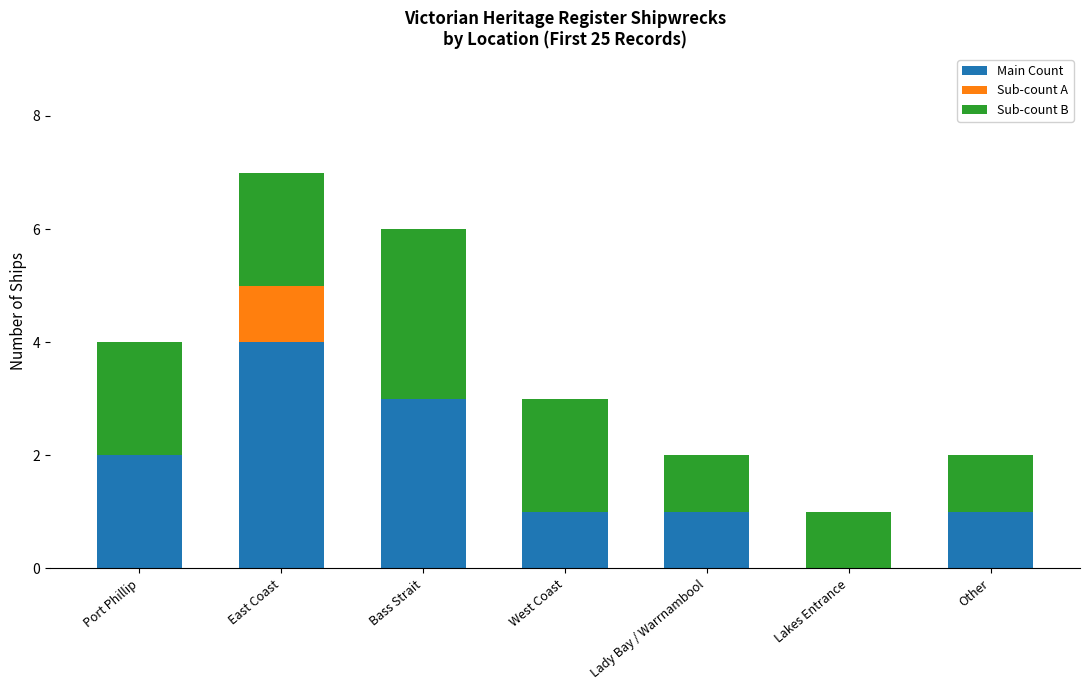

At which category is the sum across all series the highest?

East Coast